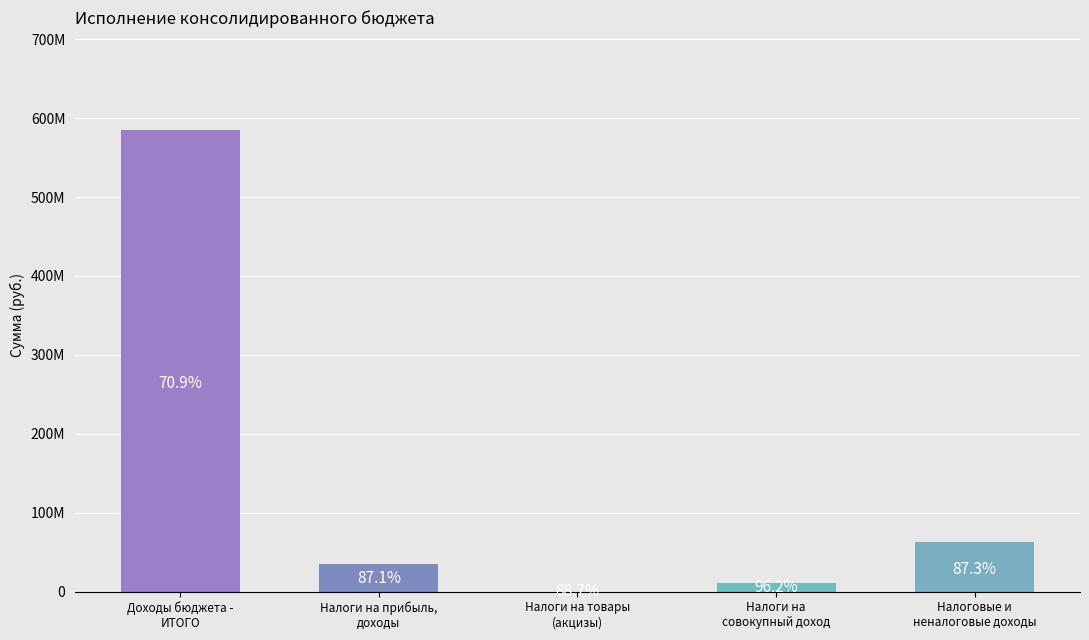

What position from the left is Налоги на
совокупный доход?

4